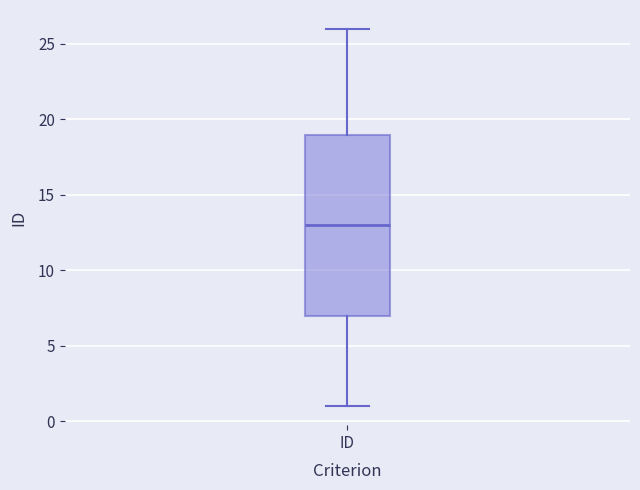

Where is the upper edge of the box for ID on the y-axis? The values are not printed on the chart, so give them approximately, as read against the axis.

19